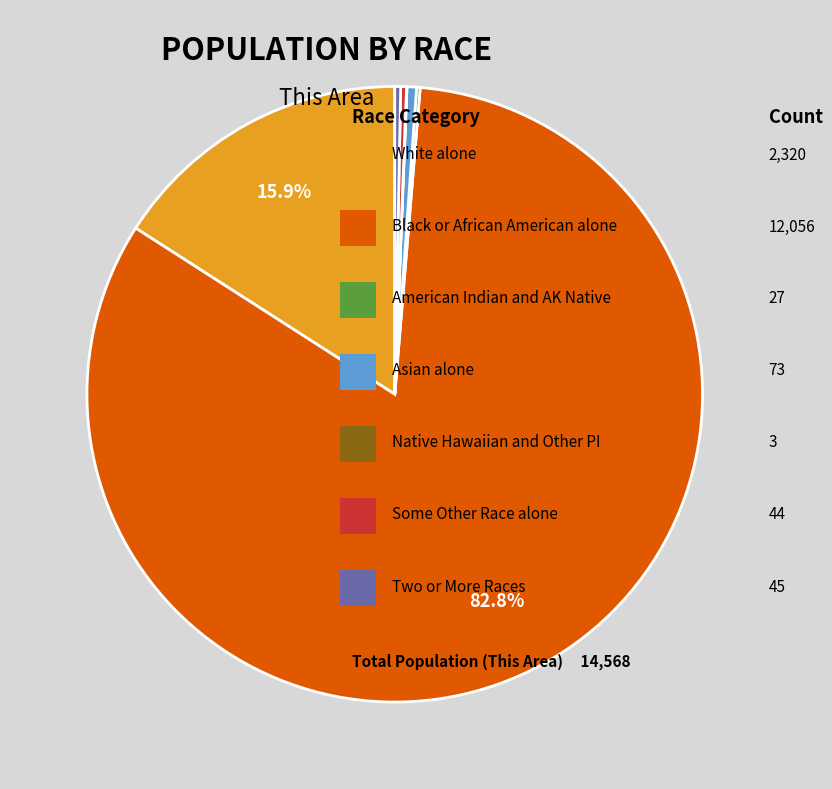

Is there a majority slice in this chart?

Yes